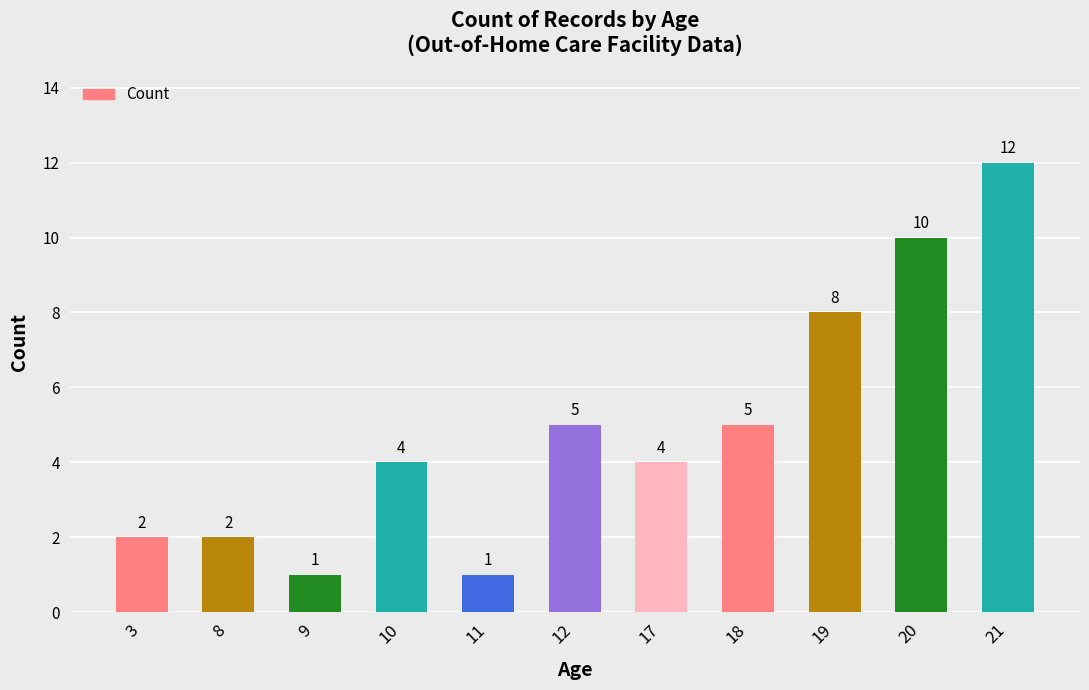

Reading left to right, list all the values displayed in this chart.

3=2	8=2	9=1	10=4	11=1	12=5	17=4	18=5	19=8	20=10	21=12